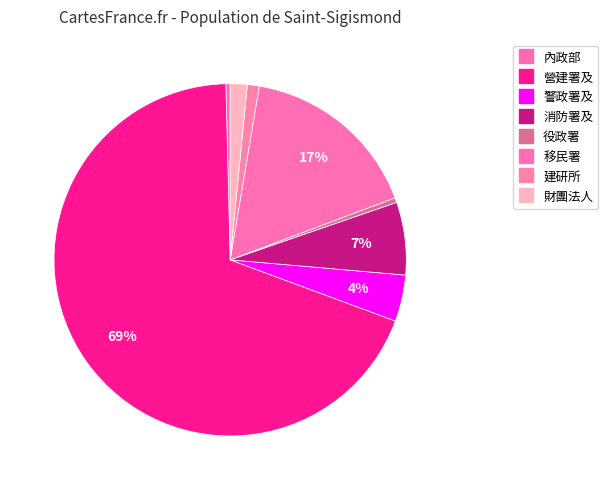

Which category accounts for the majority?

營建署及